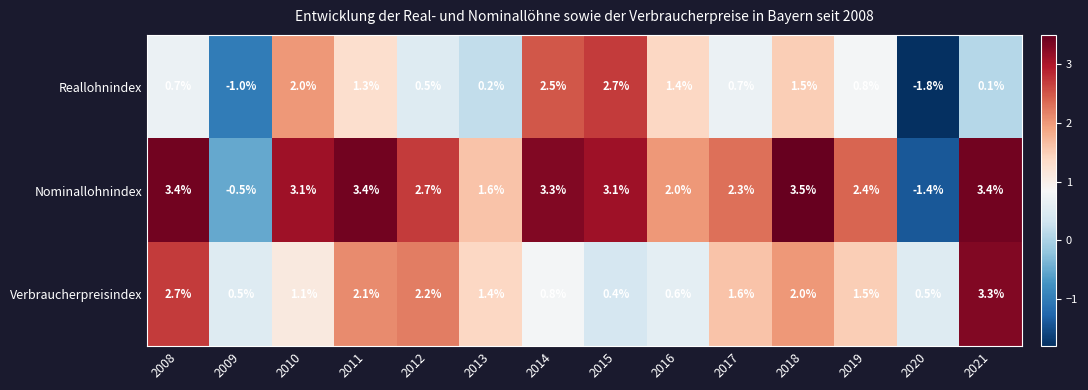

True or false: Nominallohnindex has a value of 1.3 at 2017.

False